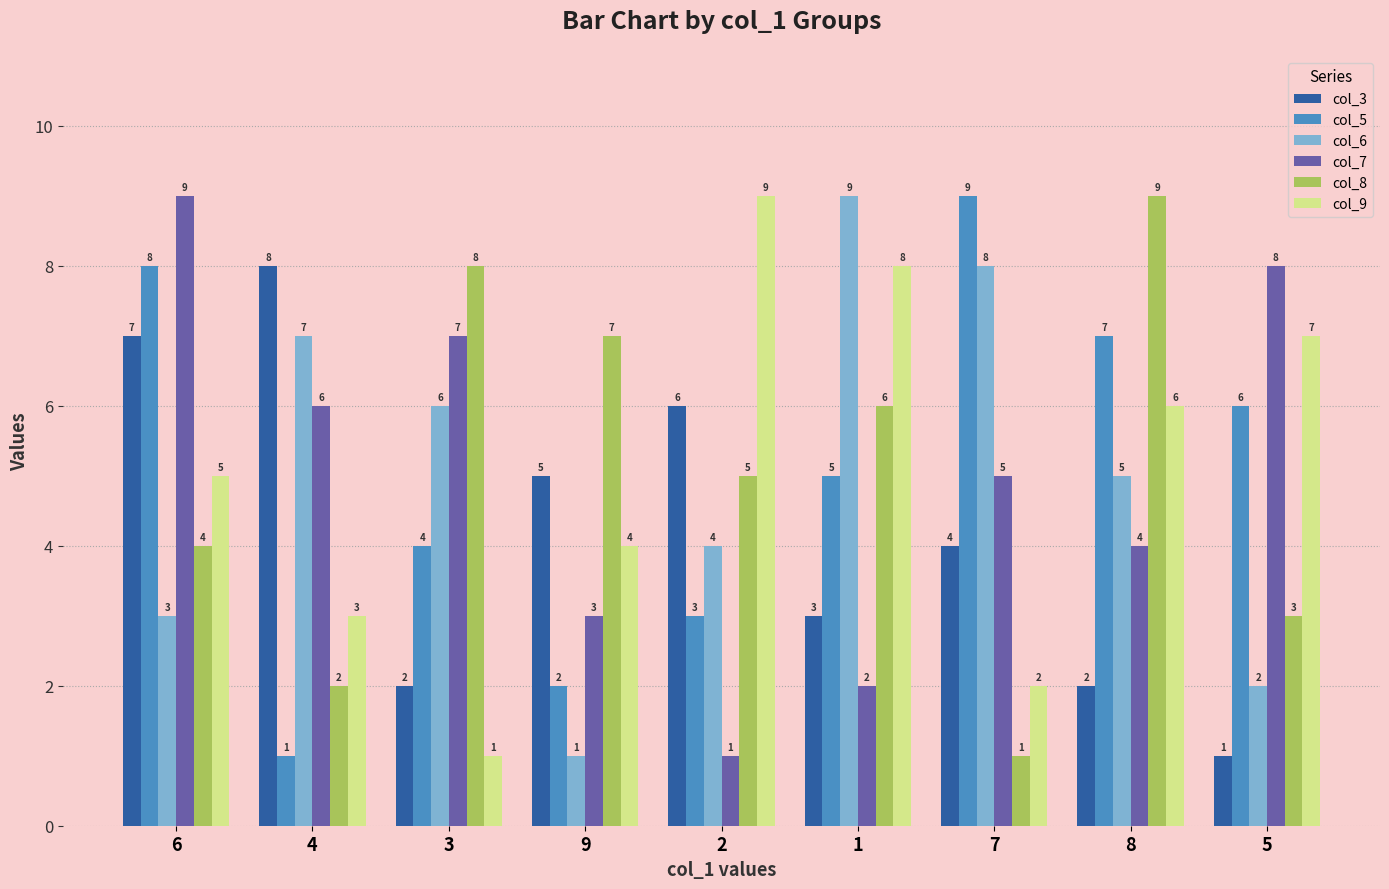

True or false: col_5 has a value of 3 at 1.

False